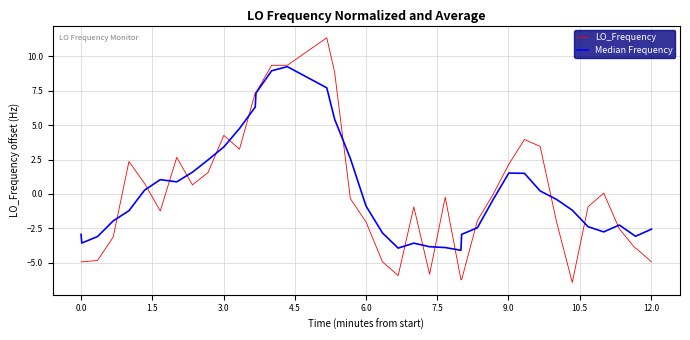

What is the greatest value displayed?

11.4